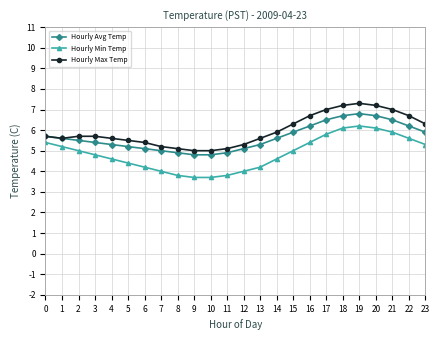

What is the approximate value of Hourly Max Temp at 13?

5.6